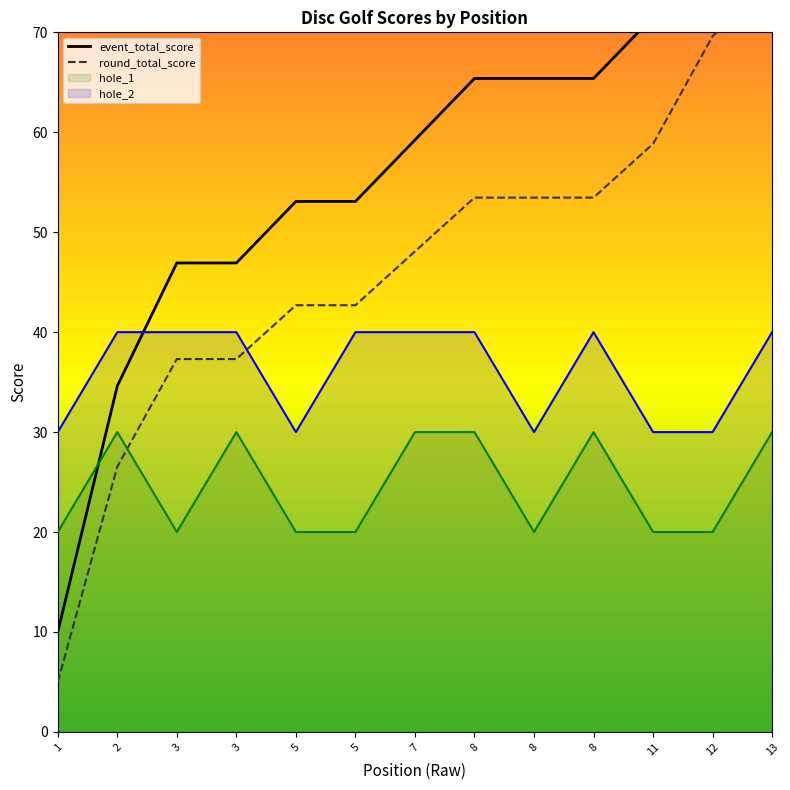

Reading left to right, transcribe all the data shown in this chart.

event_total_score: 1=10.0	2=34.6	3=46.9	3=46.9	5=53.1	5=53.1	7=59.2	8=65.4	8=65.4	8=65.4	11=71.5	12=83.8	13=90.0
round_total_score: 1=5.0	2=26.5	3=37.3	3=37.3	5=42.7	5=42.7	7=48.1	8=53.5	8=53.5	8=53.5	11=58.8	12=69.6	13=75.0
hole_1: 1=20.0	2=30.0	3=20.0	3=30.0	5=20.0	5=20.0	7=30.0	8=30.0	8=20.0	8=30.0	11=20.0	12=20.0	13=30.0
hole_2: 1=30.0	2=40.0	3=40.0	3=40.0	5=30.0	5=40.0	7=40.0	8=40.0	8=30.0	8=40.0	11=30.0	12=30.0	13=40.0